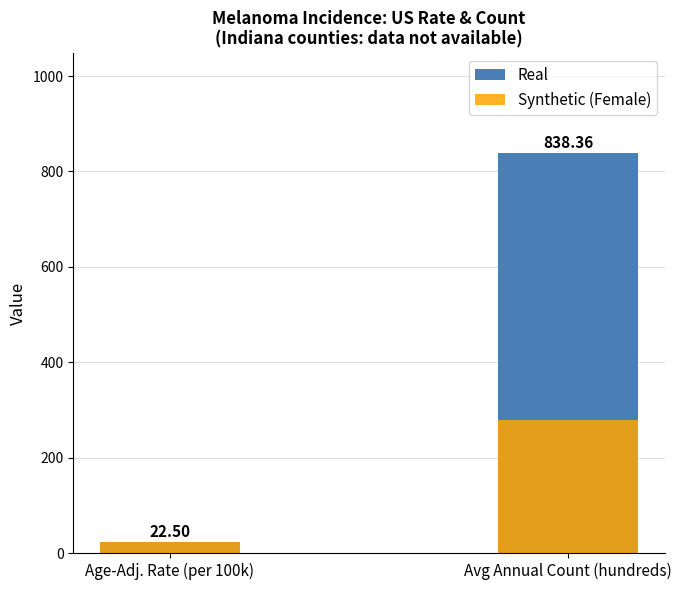

What is the value of the Real bar at the 2nd from the left?

838.4